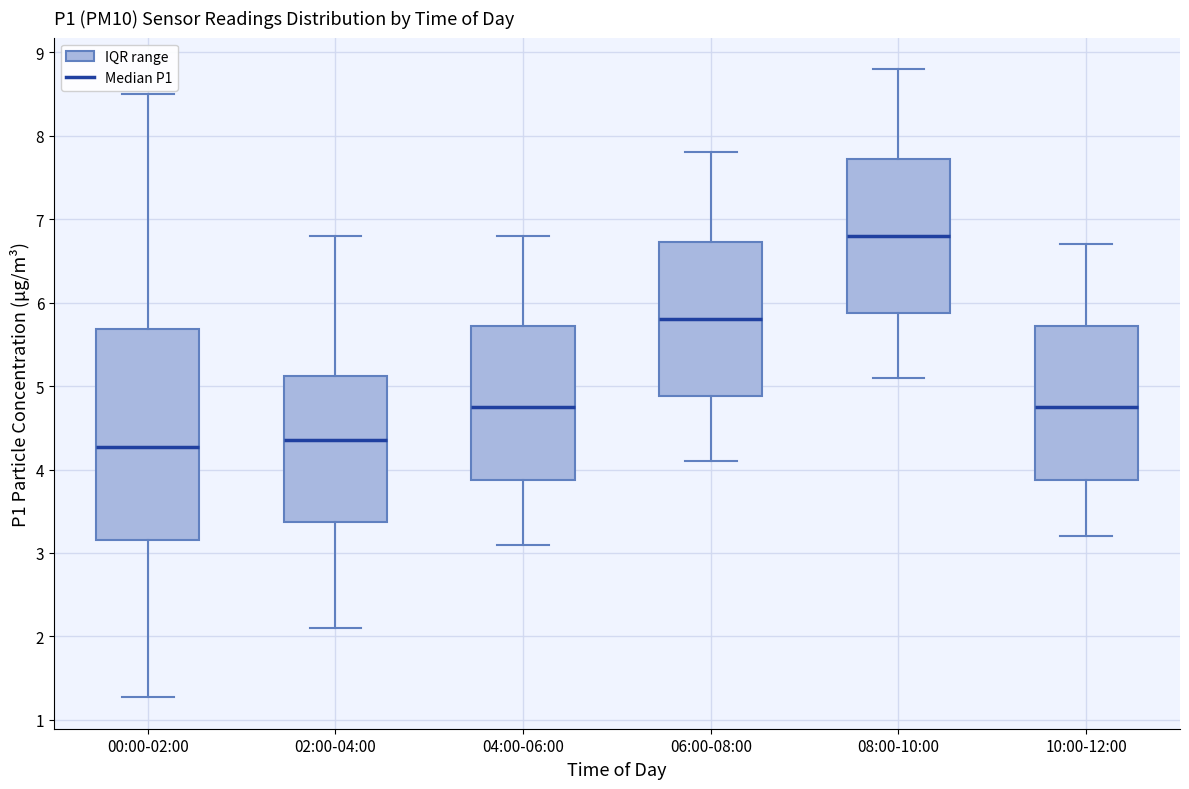

Where does the upper whisker of the box for 06:00-08:00 end on the y-axis? The values are not printed on the chart, so give them approximately, as read against the axis.

7.8